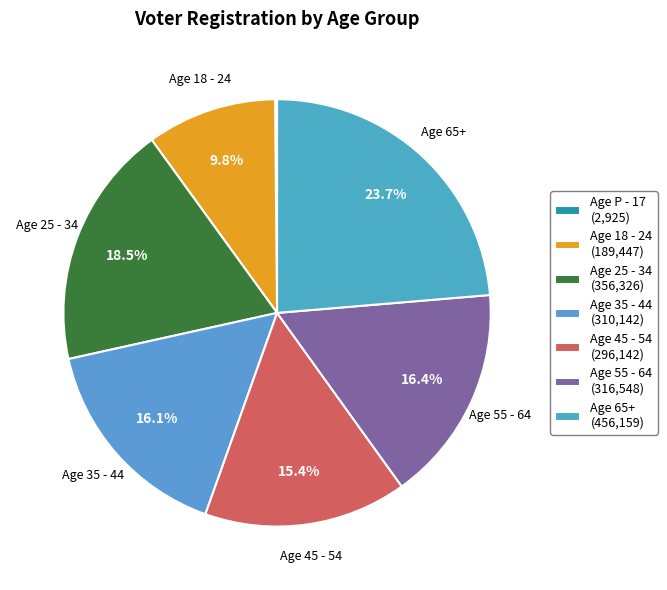

Rank the categories by value from lowest to highest.

Age P - 17, Age 18 - 24, Age 45 - 54, Age 35 - 44, Age 55 - 64, Age 25 - 34, Age 65+